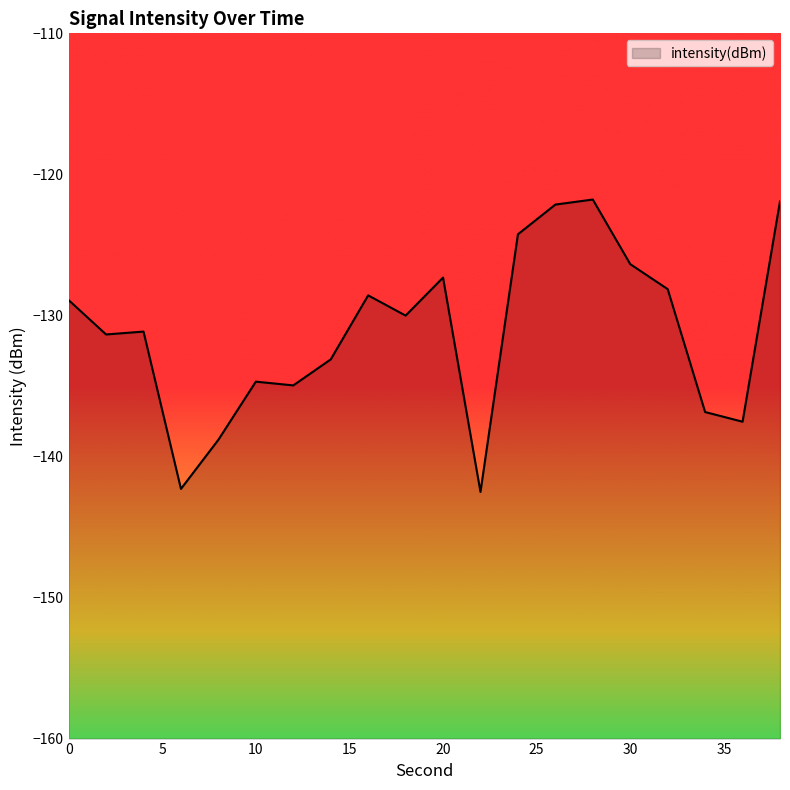

At which category does the data reach its first local peak?

4